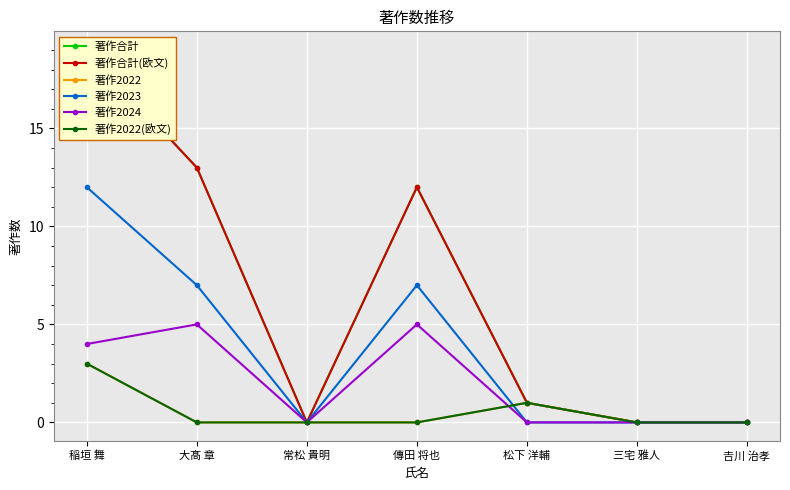

Which category has the lowest value across all series?

常松 貴明